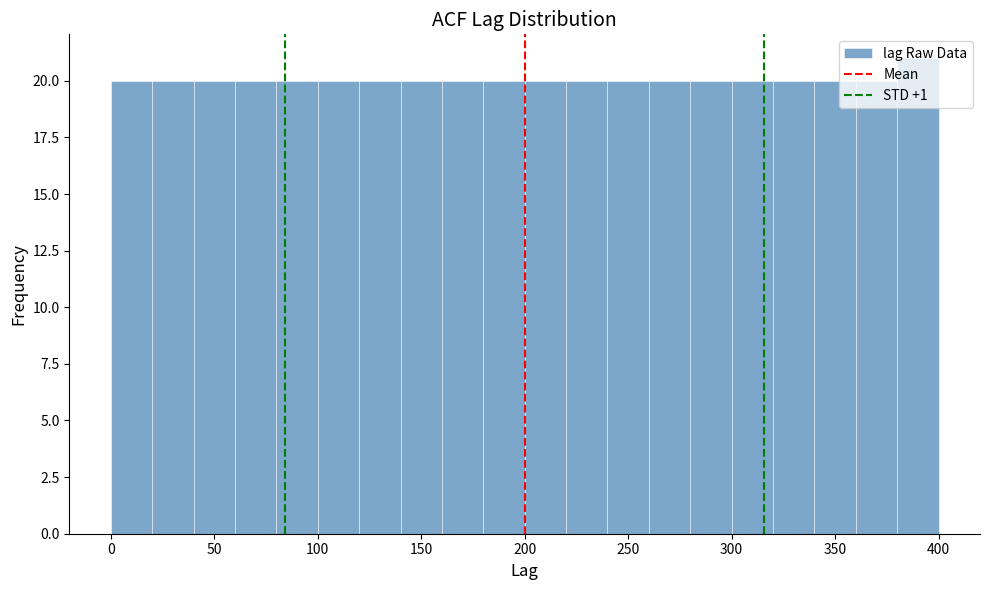

Reading left to right, list every bar in this chart as the range it spans on the x-axis followed by its height. The values are not printed on the chart, so give them approximately, as read against the axis.

0 to 20: 20
20 to 40: 20
40 to 60: 20
60 to 80: 20
80 to 100: 20
100 to 120: 20
120 to 140: 20
140 to 160: 20
160 to 180: 20
180 to 200: 20
200 to 220: 20
220 to 240: 20
240 to 260: 20
260 to 280: 20
280 to 300: 20
300 to 320: 20
320 to 340: 20
340 to 360: 20
360 to 380: 20
380 to 400: 21